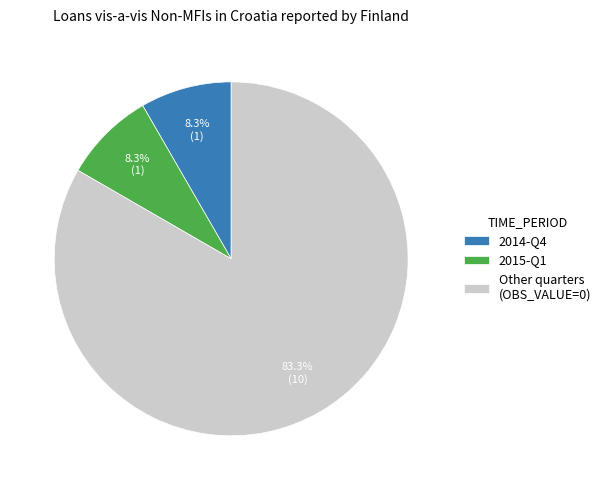

Does any single category account for the majority?

Yes